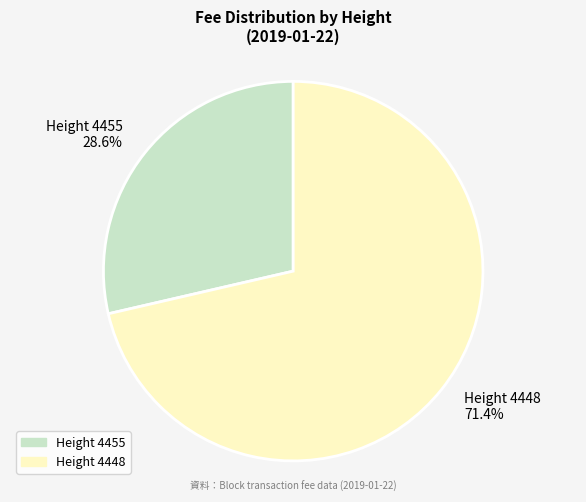

What percentage is NOT represented by Height 4455?

71.4%